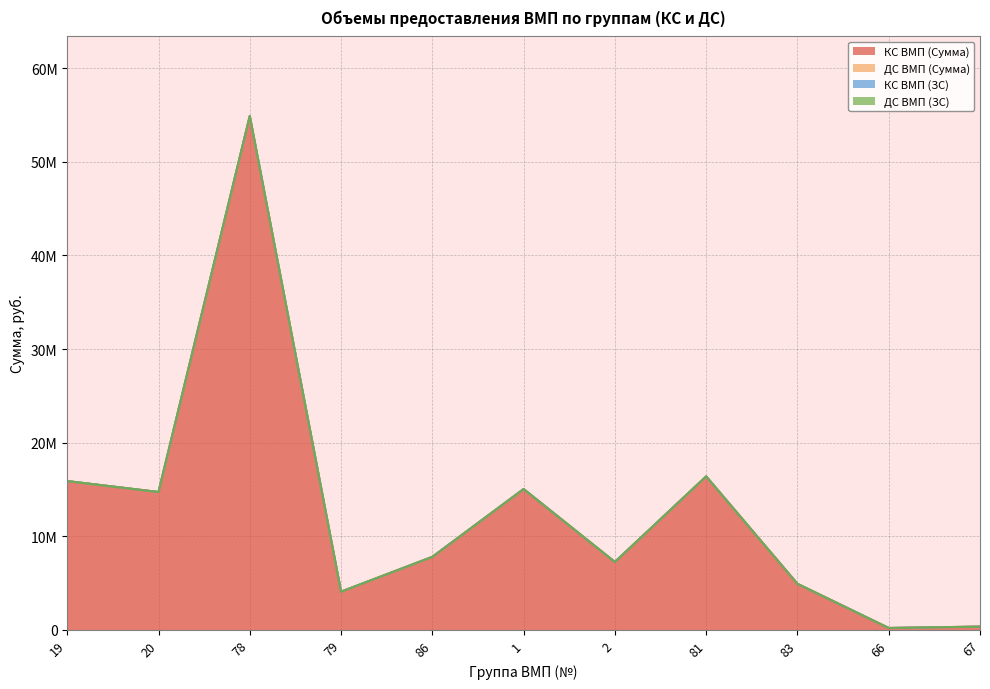

What is the label of the 7th point from the right?

86